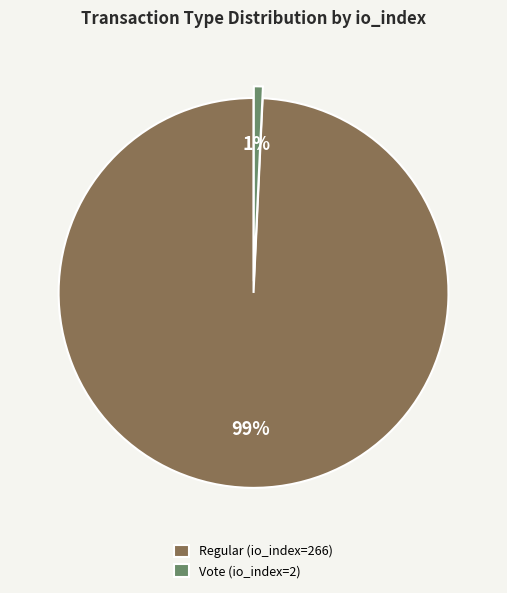

Rank the categories by value from lowest to highest.

Vote (io_index=2), Regular (io_index=266)